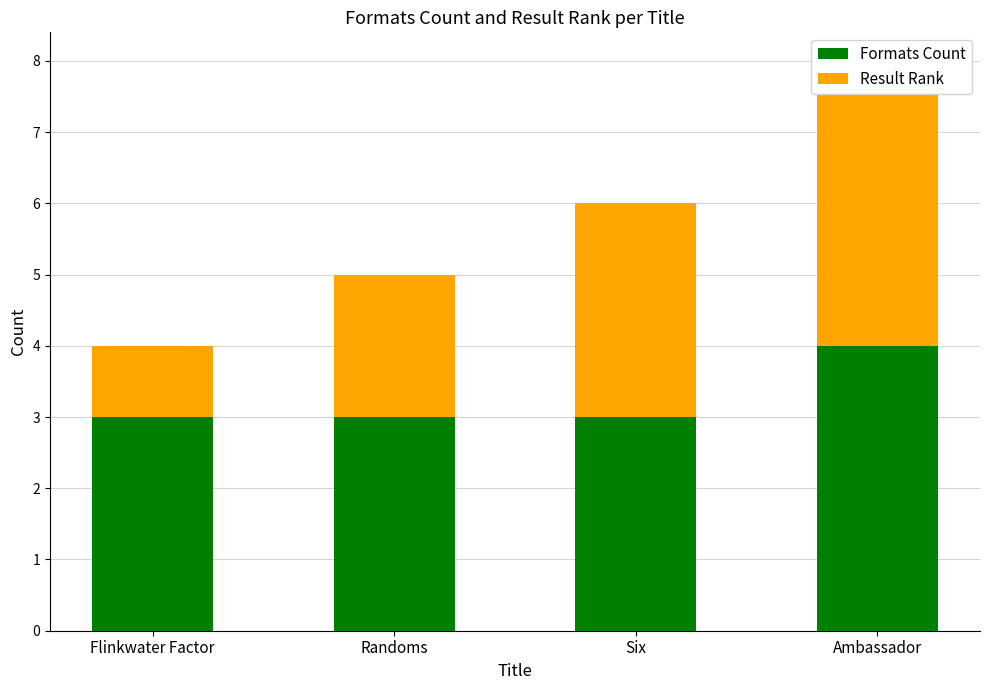

What position from the left is Six?

3